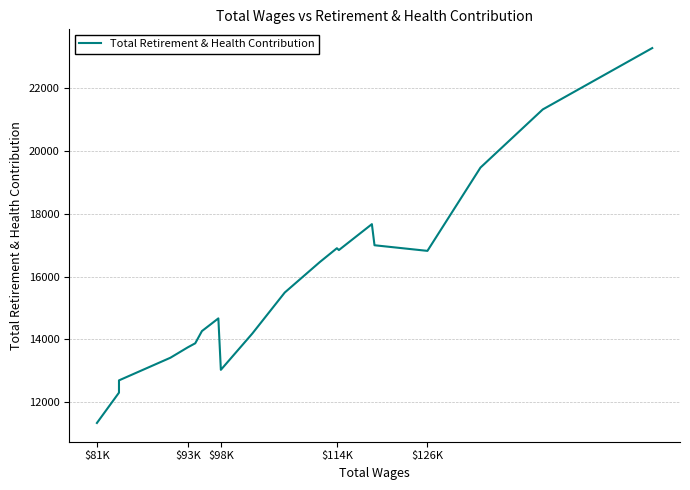

What is the greatest value displayed?

23284